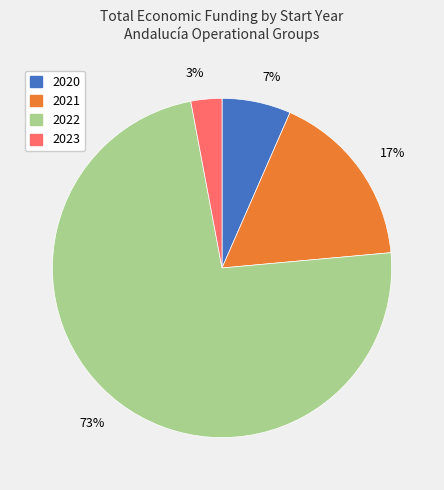

Rank the categories by value from lowest to highest.

3%, 7%, 17%, 73%